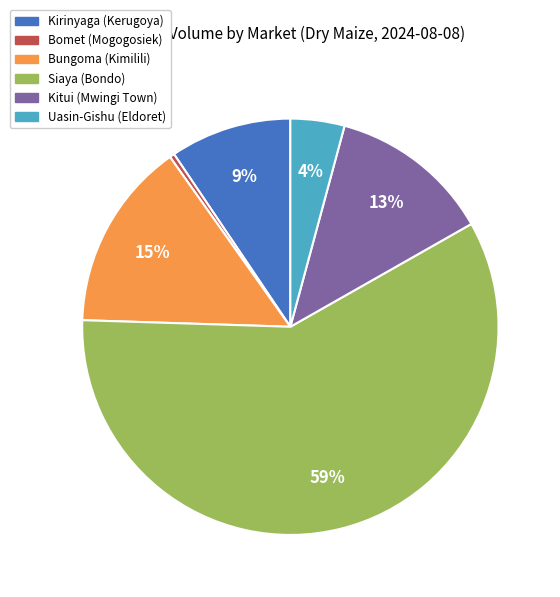

What is the ratio of the value at Uasin-Gishu (Eldoret) to the value at Bungoma (Kimilili)?

0.3